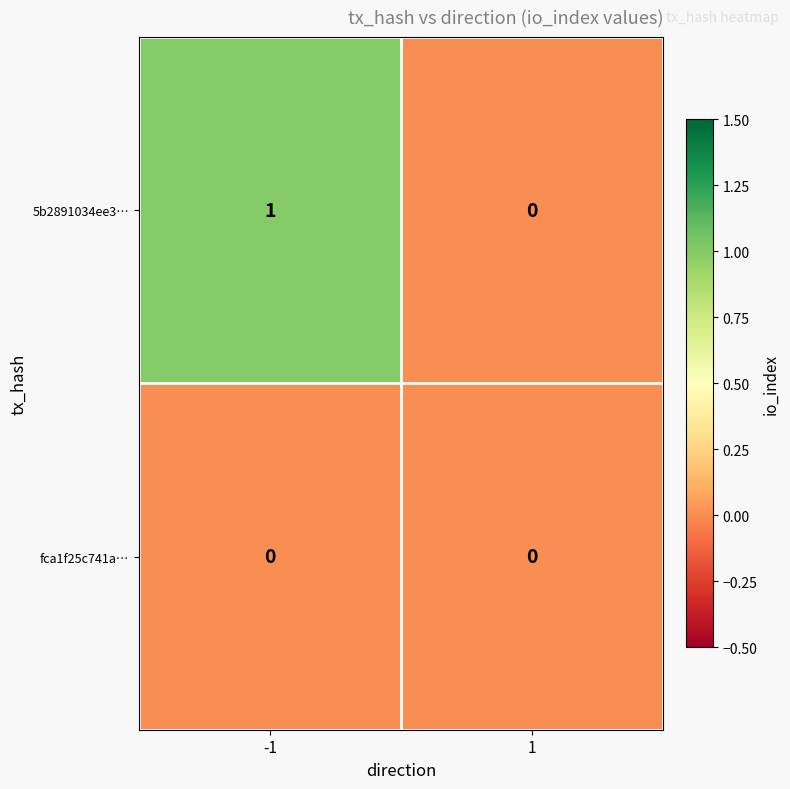

Is it true that 5b2891034ee3… equals 1 at -1?

True